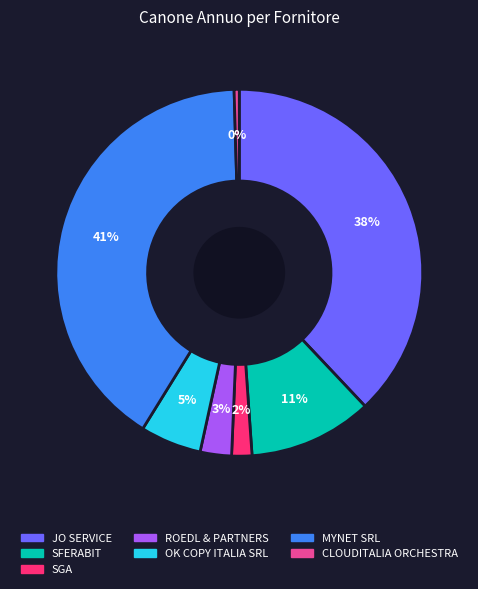

Rank the categories by value from lowest to highest.

CLOUDITALIA ORCHESTRA, SGA, ROEDL & PARTNERS, OK COPY ITALIA SRL, SFERABIT, JO SERVICE, MYNET SRL